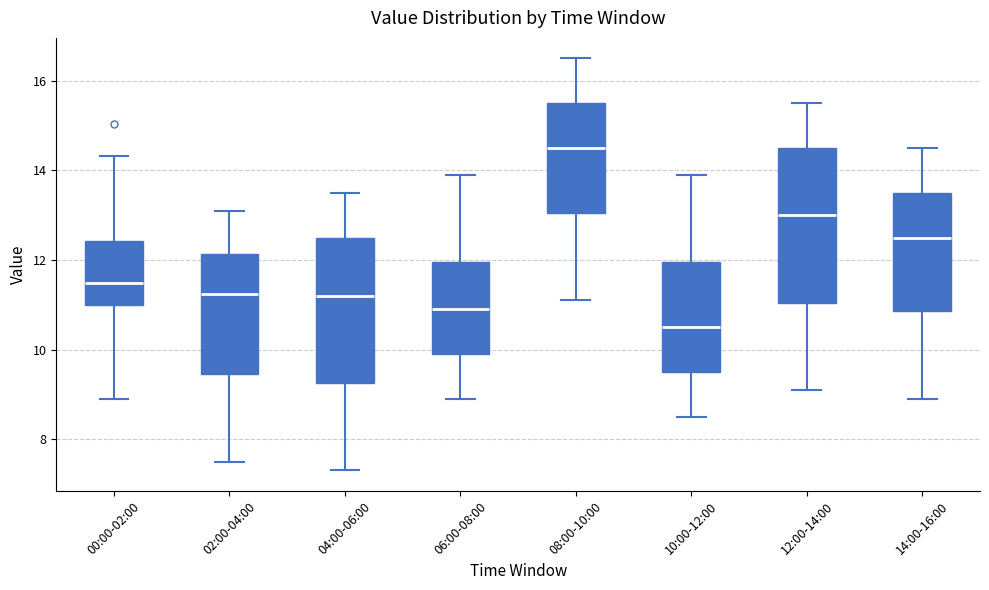

Reading left to right, read every box against the y-axis: the position of its median line, the range the box covers, and the ends of its whiskers. The values are not printed on the chart, so give them approximately, as read against the axis.

00:00-02:00: median 11.4, box 11.0 to 12.4, whiskers 9.0 to 14.4
02:00-04:00: median 11.2, box 9.4 to 12.2, whiskers 7.6 to 13.2
04:00-06:00: median 11.2, box 9.2 to 12.6, whiskers 7.4 to 13.6
06:00-08:00: median 11.0, box 10.0 to 12.0, whiskers 9.0 to 14.0
08:00-10:00: median 14.6, box 13.0 to 15.6, whiskers 11.2 to 16.6
10:00-12:00: median 10.6, box 9.6 to 12.0, whiskers 8.6 to 14.0
12:00-14:00: median 13.0, box 11.0 to 14.6, whiskers 9.2 to 15.6
14:00-16:00: median 12.6, box 10.8 to 13.6, whiskers 9.0 to 14.6